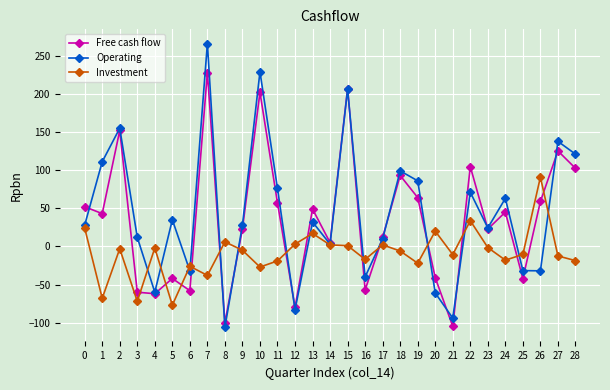

Rank the series at 26 from highest to lowest value.

Investment, Free cash flow, Operating